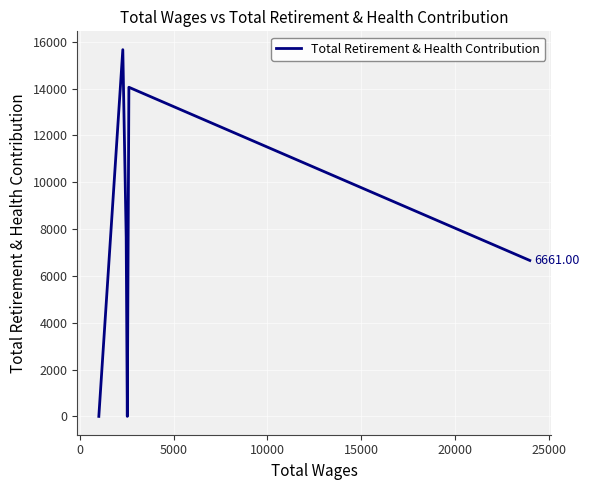

What is the sum of all values?

44041